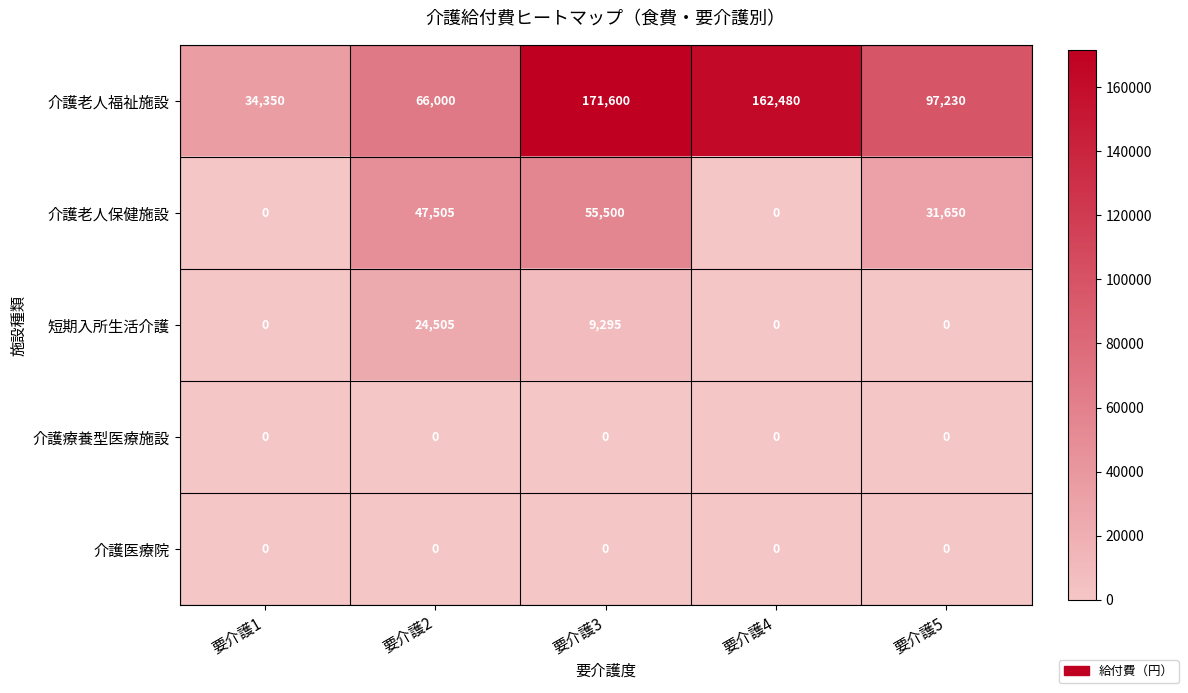

Reading left to right, extract all data points from this chart.

介護老人福祉施設: 要介護1=34350	要介護2=66000	要介護3=171600	要介護4=162480	要介護5=97230
介護老人保健施設: 要介護1=0	要介護2=47505	要介護3=55500	要介護4=0	要介護5=31650
短期入所生活介護: 要介護1=0	要介護2=24505	要介護3=9295	要介護4=0	要介護5=0
介護療養型医療施設: 要介護1=0	要介護2=0	要介護3=0	要介護4=0	要介護5=0
介護医療院: 要介護1=0	要介護2=0	要介護3=0	要介護4=0	要介護5=0